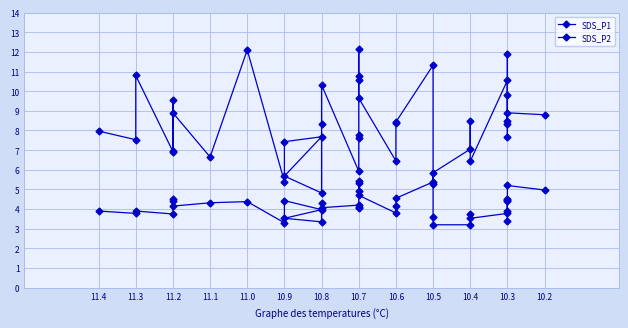

Does the chart have visible grid lines?

Yes